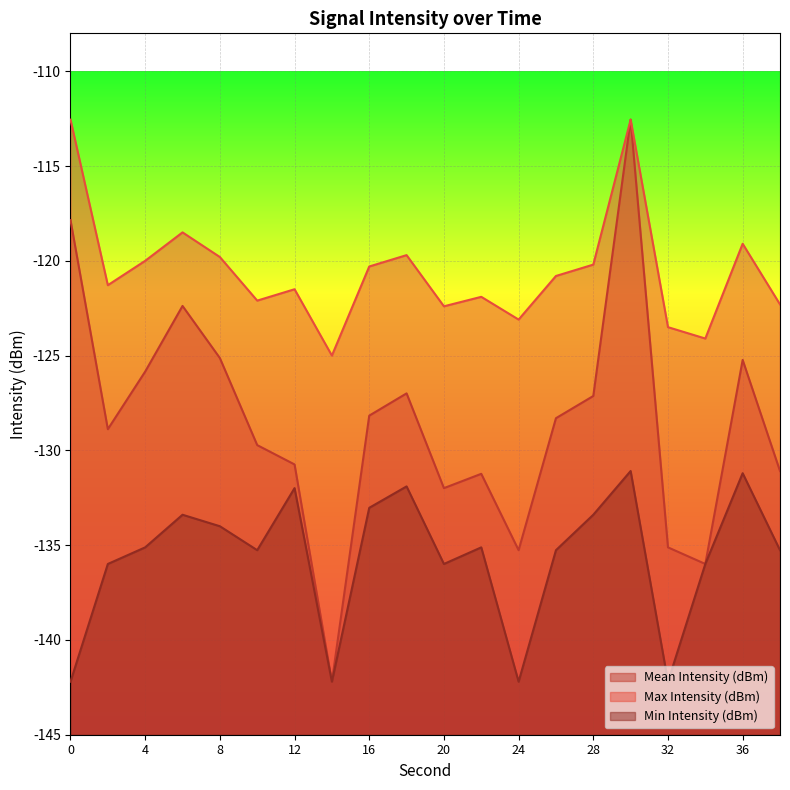

Count the number of categories in the chart.

20